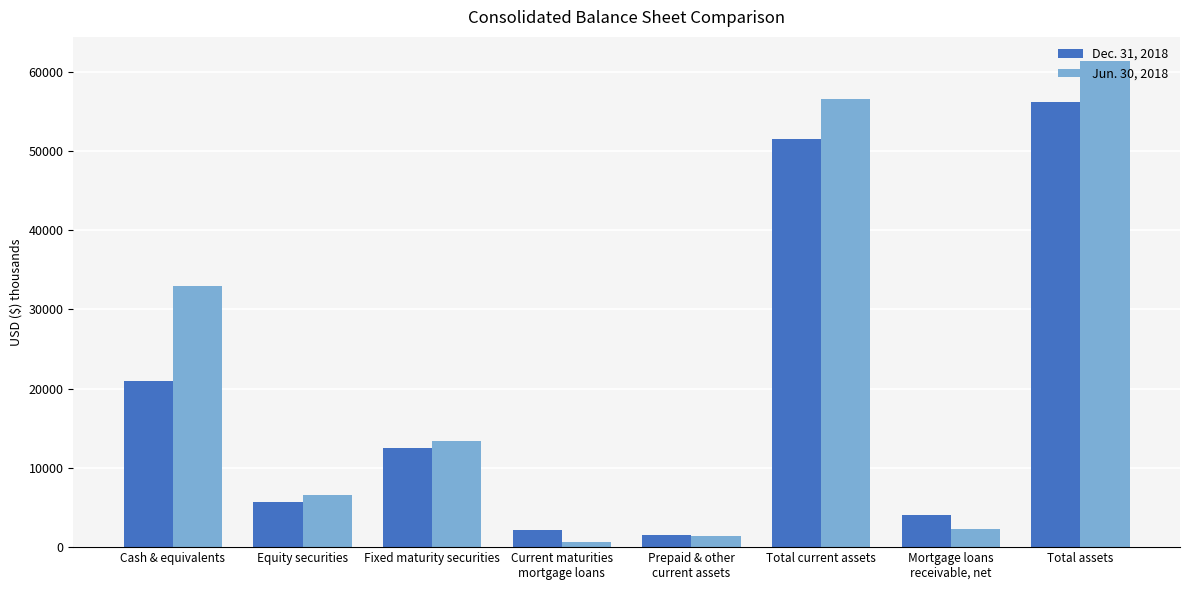

List the series in order of their overall mean, lowest first.

Dec. 31, 2018, Jun. 30, 2018